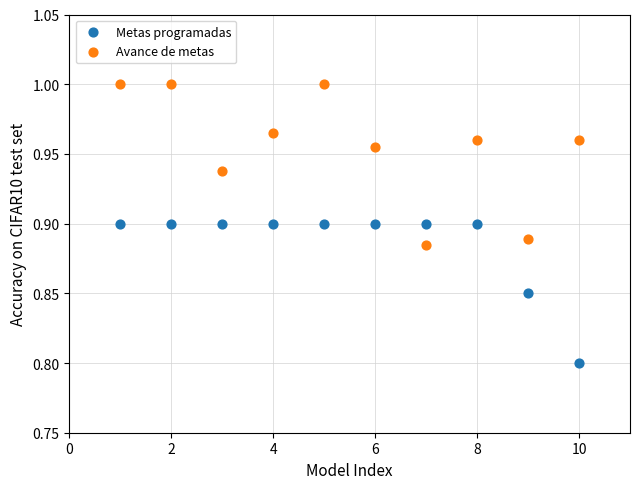

Across all data points, what is the range of X values (max minus min)?

9.0